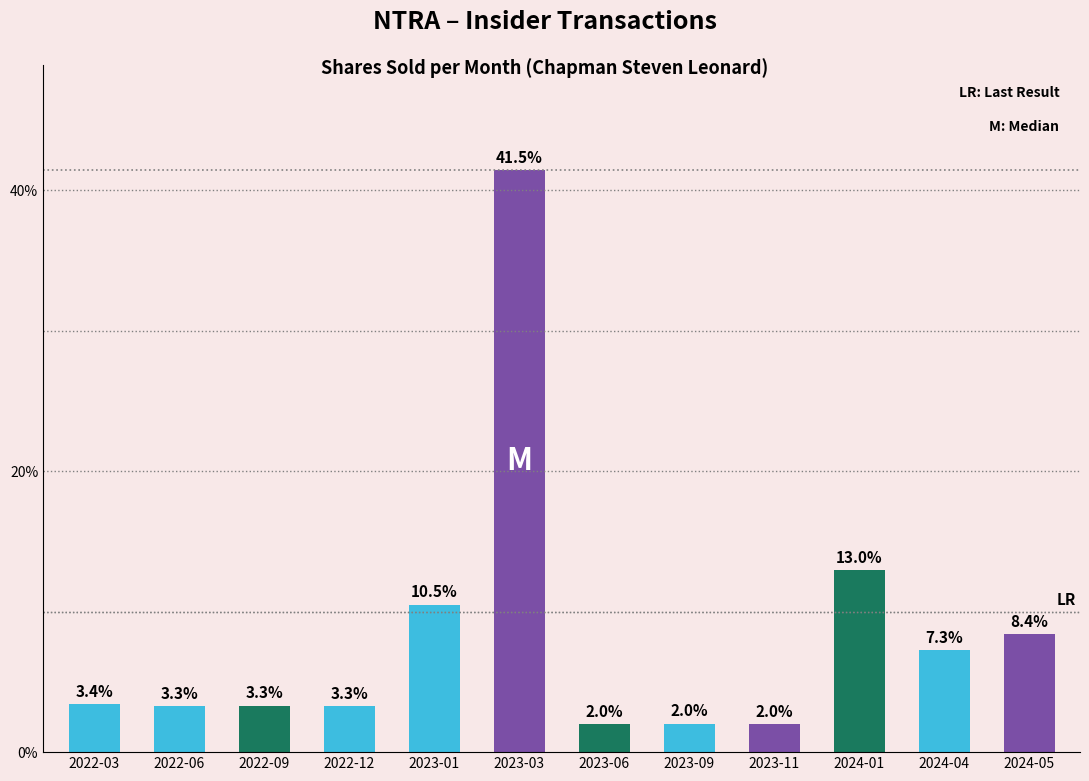

Reading left to right, what are all the values shown in this chart?

0.0	0.0	0.0	0.0	0.1	0.4	0.0	0.0	0.0	0.1	0.1	0.1